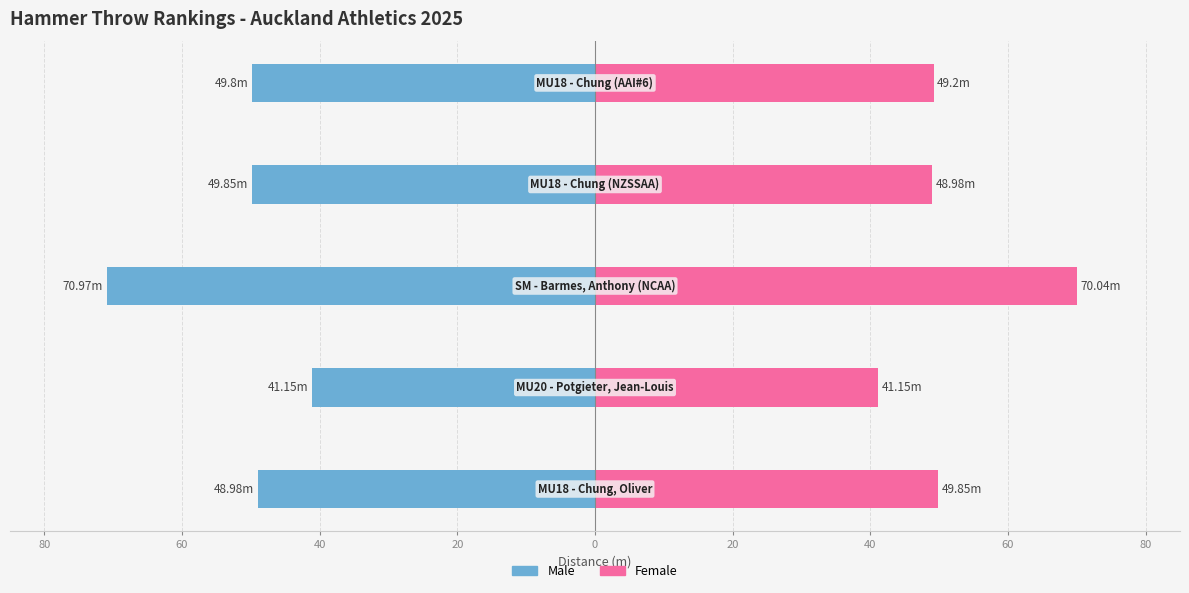

At how many categories does at least one series exceed -40?

5